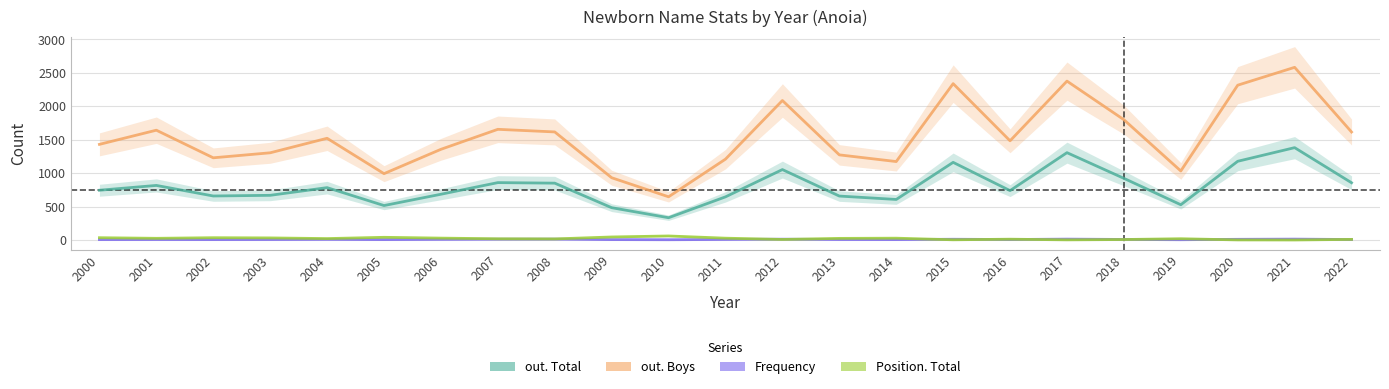

True or false: out. Total and Position. Total cross at least once.

False